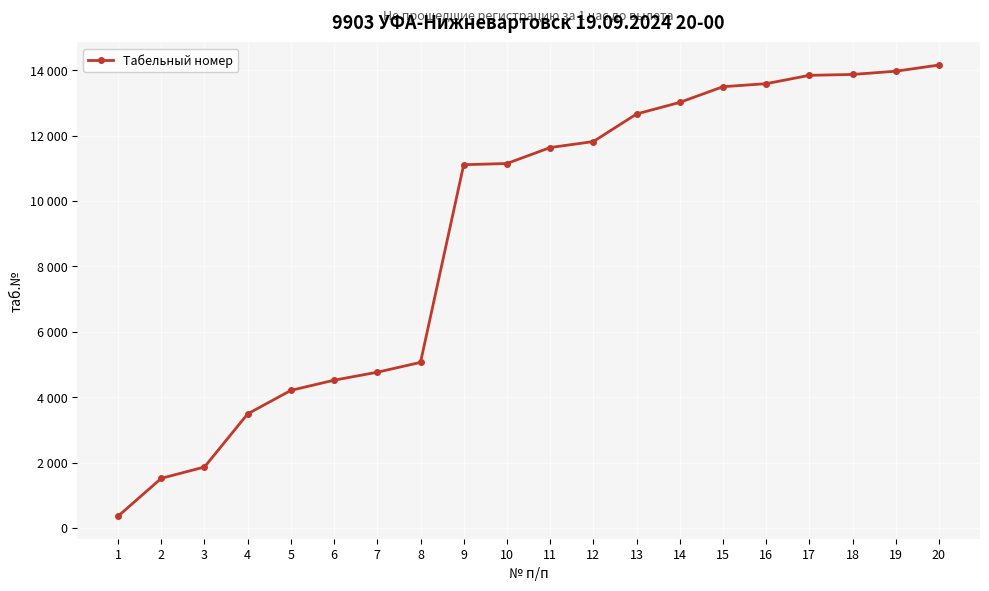

What is the greatest value displayed?

14160